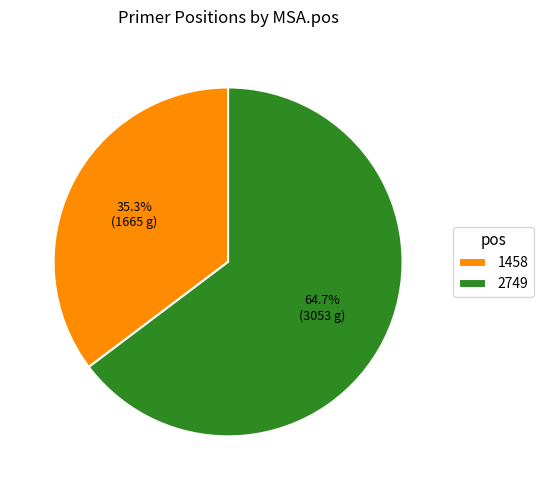

To the nearest percent, what is the combined percentage of 2749 and 1458?

100%